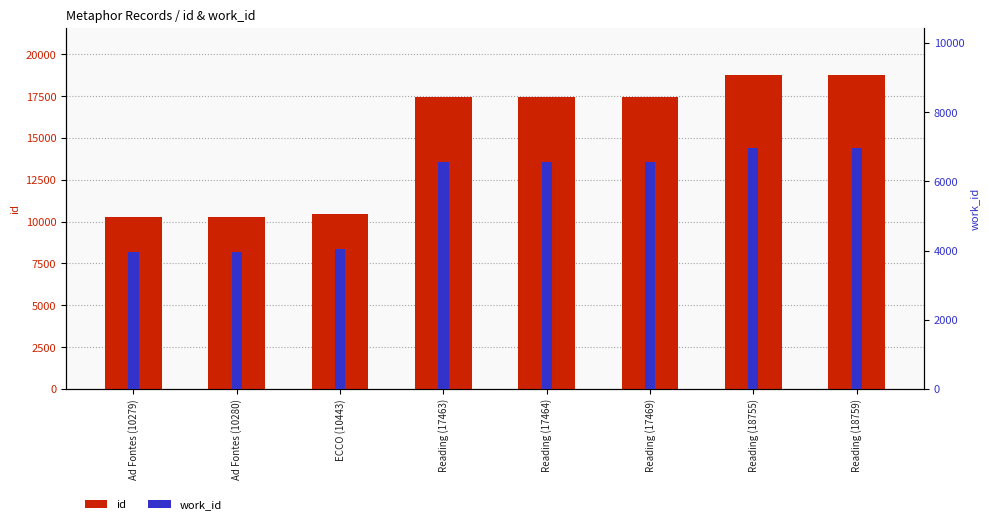

Reading left to right, extract all data points from this chart.

id: 10279	10280	10443	17463	17464	17469	18755	18759
work_id: 3953	3953	4034	6572	6572	6572	6957	6957